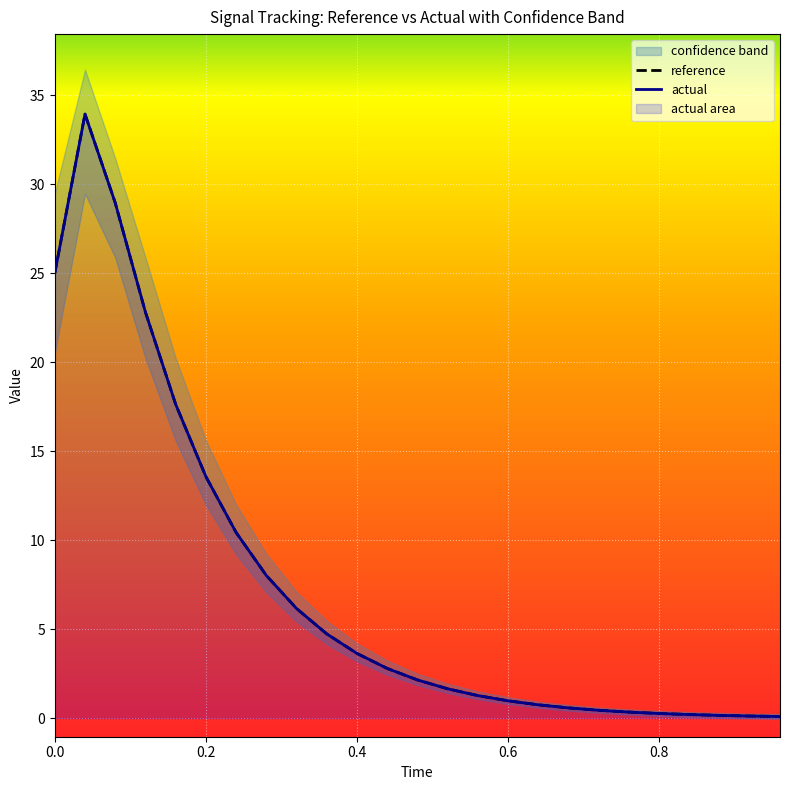

List the series in order of their overall mean, lowest first.

actual, reference